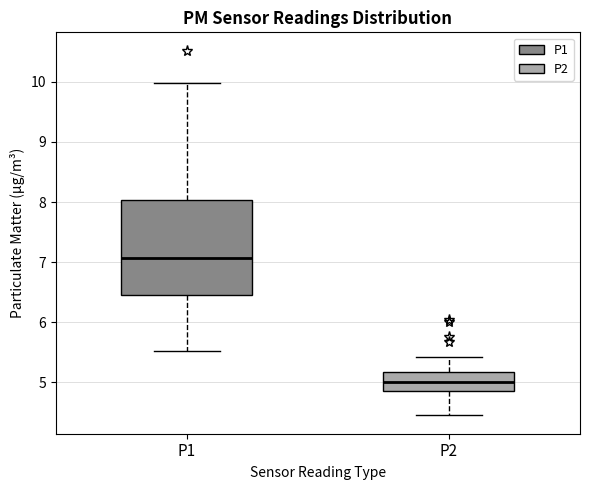

Which box's median line is the highest?

P1